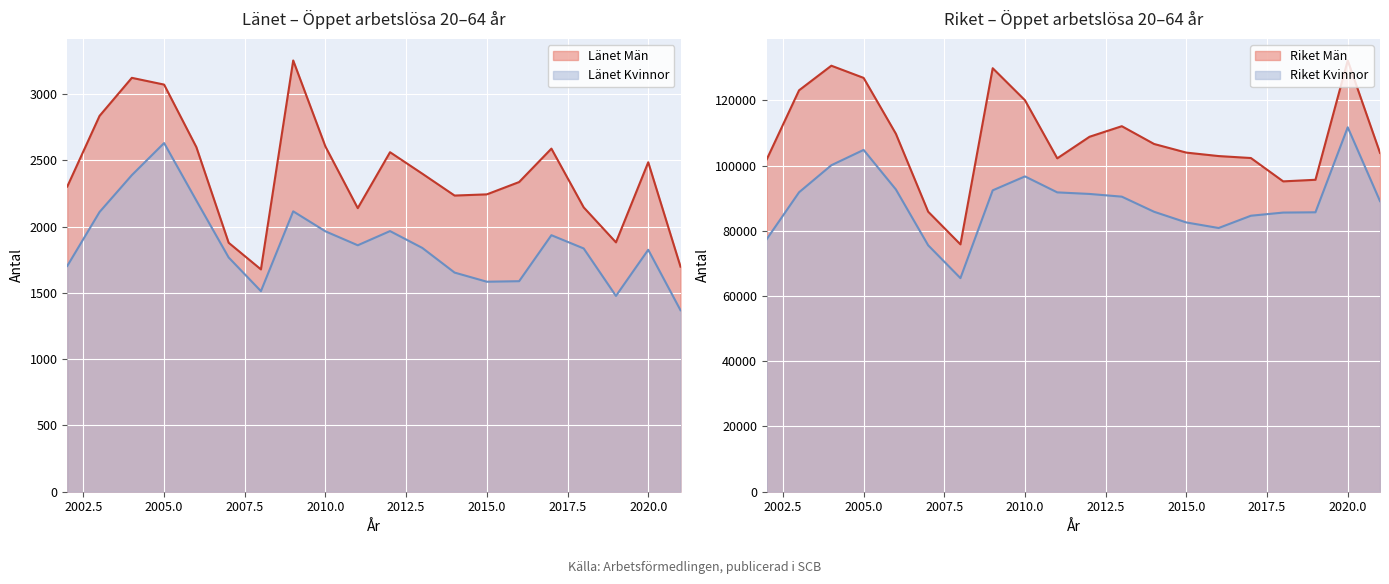

Is it true that Länet Kvinnor equals 1703.0 at 2002?

True